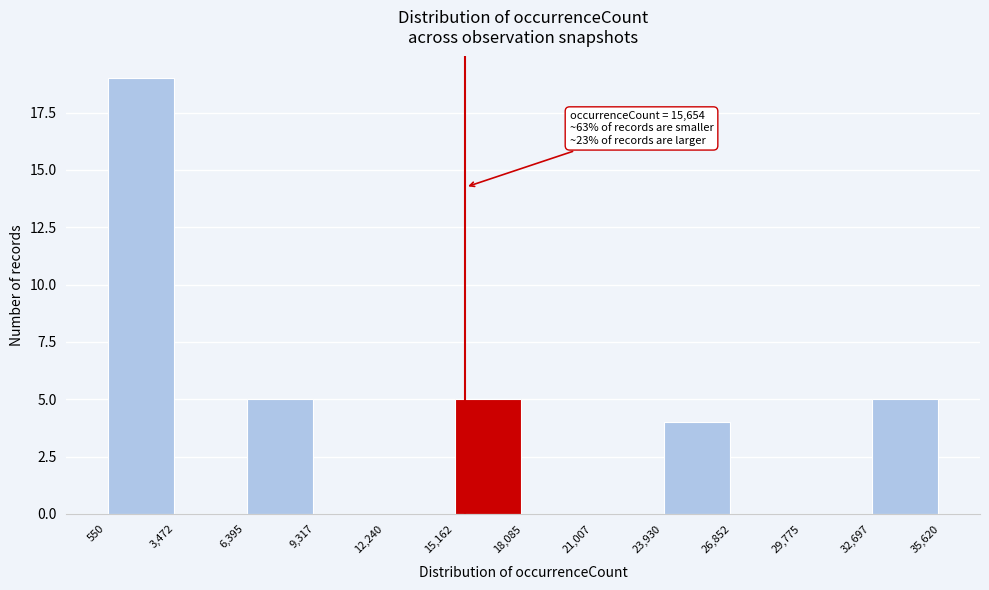

Over which range of the x-axis is the bar tallest?

550 to 3,472